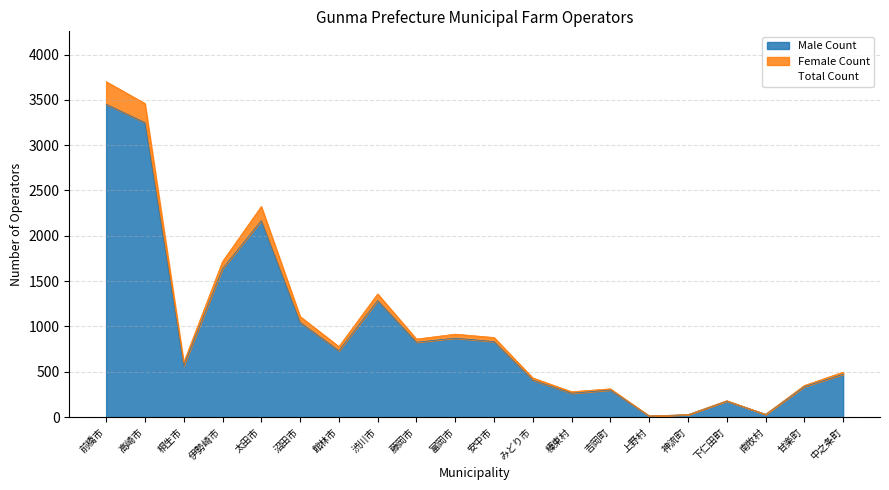

List the labels in order of Female Count value, smallest first.

上野村, 神流町, 南牧村, 下仁田町, 榛東村, 吉岡町, 甘楽町, みどり市, 中之条町, 桐生市, 館林市, 藤岡市, 安中市, 富岡市, 沼田市, 渋川市, 伊勢崎市, 太田市, 高崎市, 前橋市